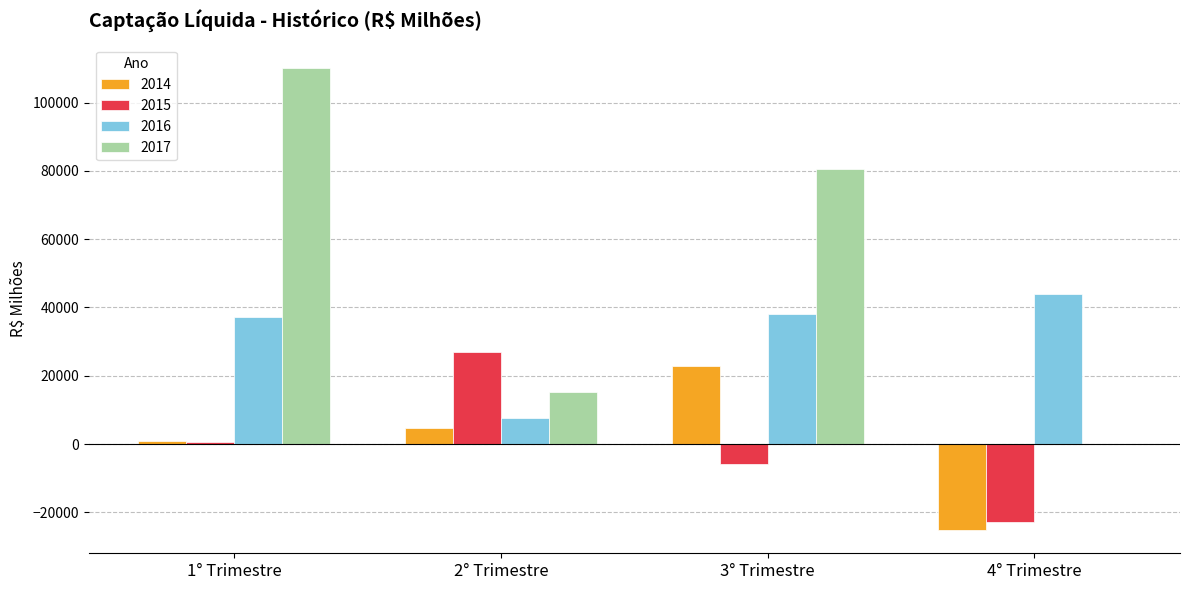

What is the maximum value shown in the chart?

110213.8